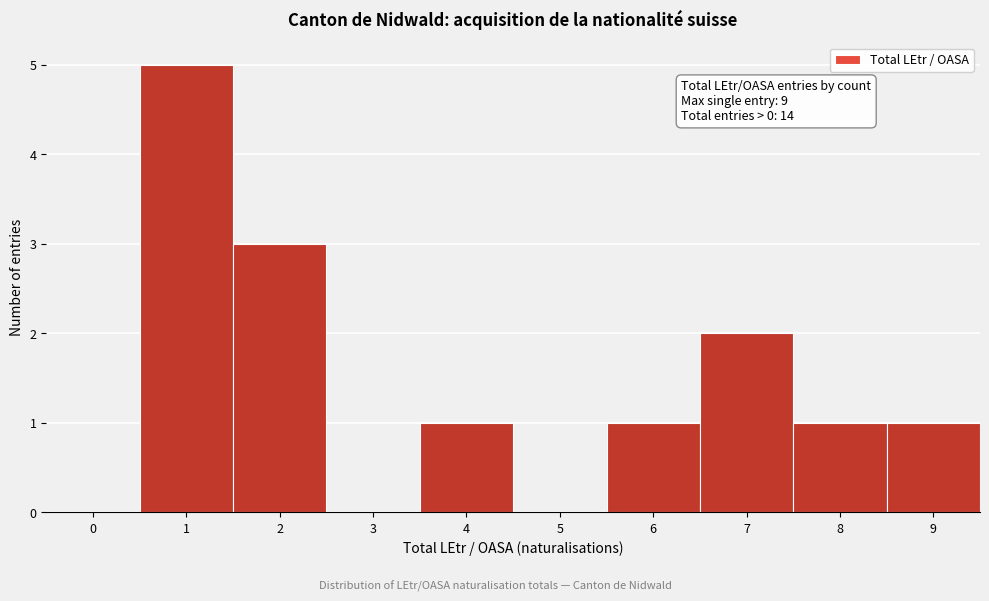

Reading right to left, transcribe all the data shown in this chart.

9=1	8=1	7=2	6=1	5=0	4=1	3=0	2=3	1=5	0=0